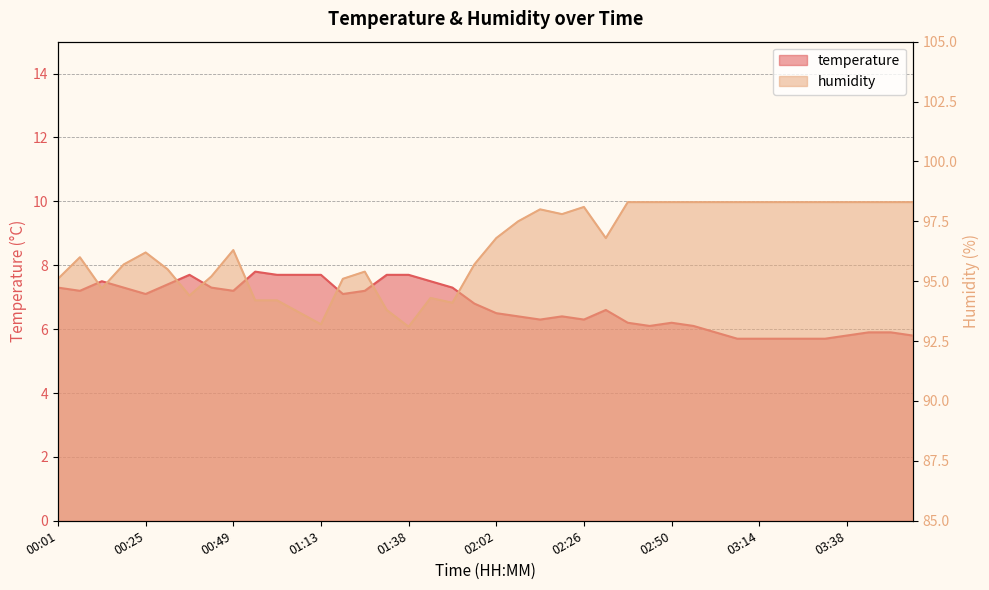

True or false: humidity and temperature intersect in this chart.

False